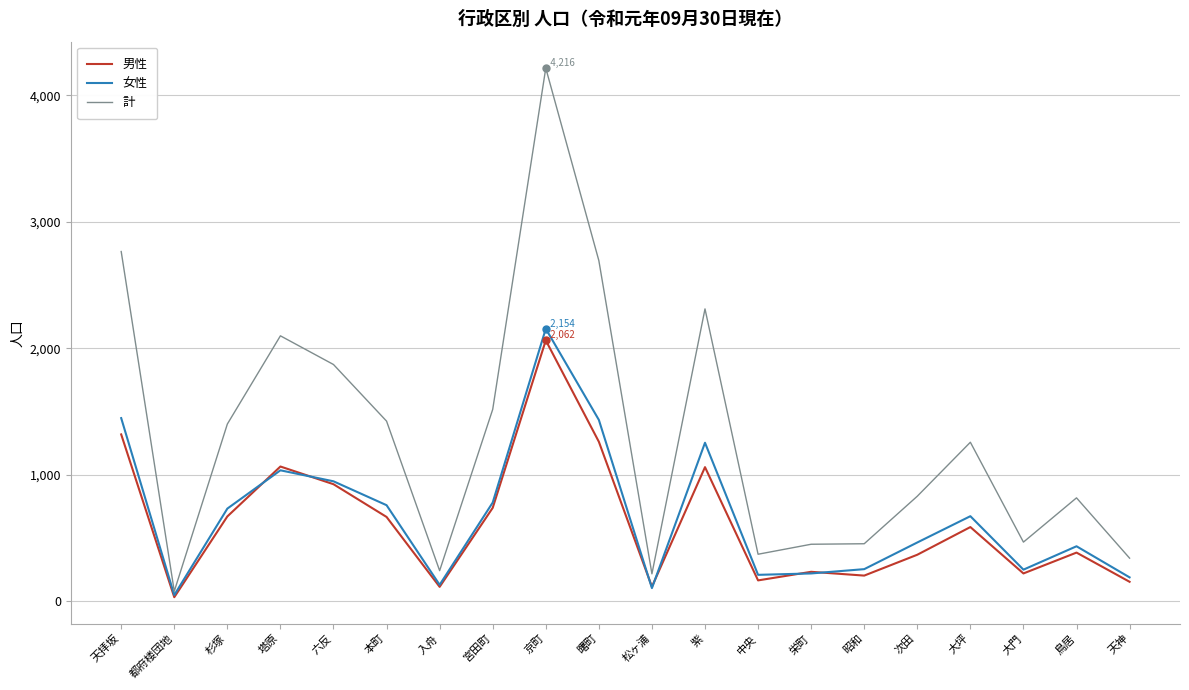

True or false: 女性 has a value of 491 at 六反.

False